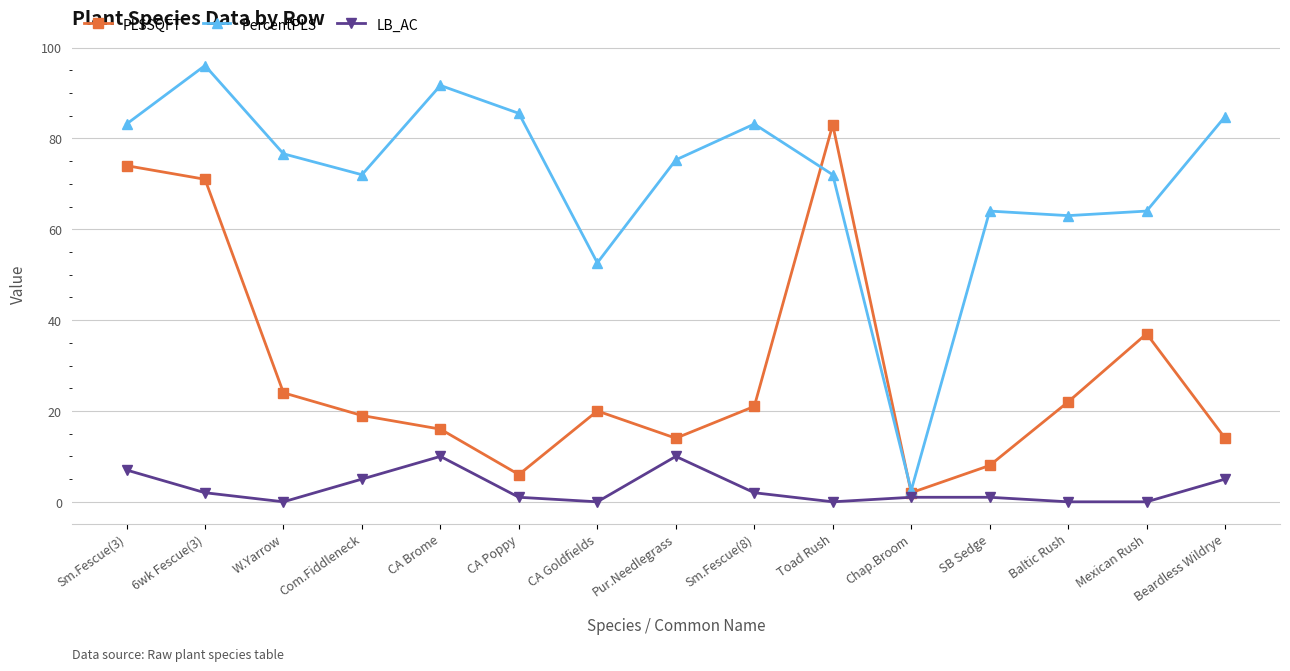

How many lines are shown in the chart?

3